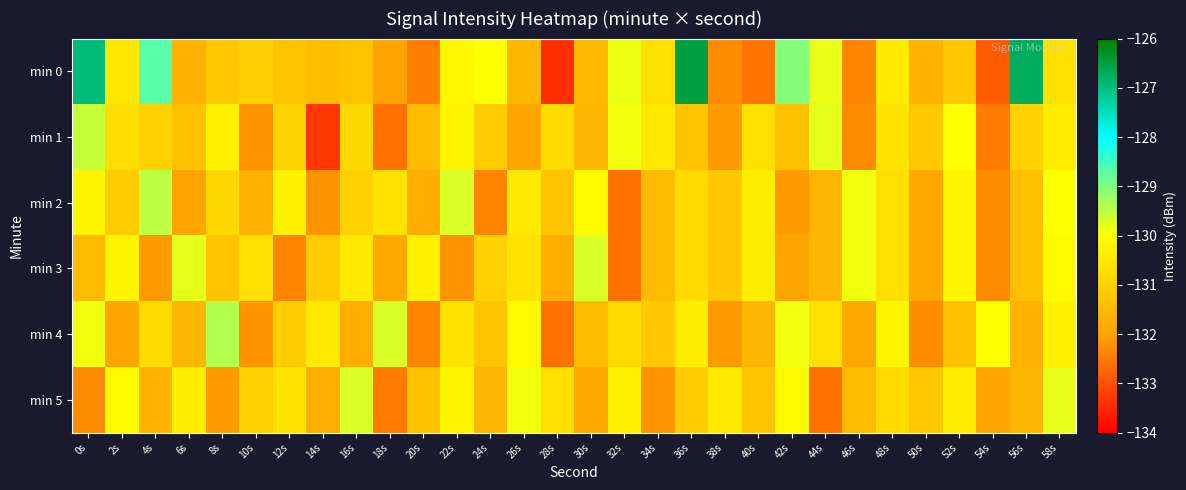

Reading left to right, list all the values displayed in this chart.

min 0: 0s=-126.9	2s=-130.5	4s=-128.7	6s=-131.7	8s=-131.2	10s=-131.0	12s=-131.3	14s=-131.5	16s=-131.3	18s=-132.0	20s=-132.4	22s=-130.2	24s=-130.0	26s=-131.6	28s=-133.4	30s=-131.5	32s=-129.9	34s=-130.7	36s=-126.5	38s=-132.3	40s=-132.6	42s=-129.0	44s=-129.8	46s=-132.4	48s=-130.4	50s=-131.7	52s=-131.2	54s=-132.9	56s=-126.7	58s=-130.7
min 1: 0s=-129.6	2s=-130.7	4s=-131.0	6s=-131.4	8s=-130.3	10s=-132.2	12s=-131.0	14s=-133.3	16s=-130.9	18s=-132.6	20s=-131.5	22s=-130.2	24s=-131.1	26s=-132.0	28s=-130.8	30s=-131.6	32s=-129.9	34s=-130.5	36s=-131.3	38s=-132.1	40s=-130.7	42s=-131.4	44s=-129.8	46s=-132.3	48s=-130.6	50s=-131.2	52s=-130.0	54s=-132.5	56s=-131.0	58s=-130.4
min 2: 0s=-130.2	2s=-131.1	4s=-129.5	6s=-132.0	8s=-130.9	10s=-131.7	12s=-130.3	14s=-132.2	16s=-131.0	18s=-130.6	20s=-131.8	22s=-129.7	24s=-132.4	26s=-130.5	28s=-131.3	30s=-130.1	32s=-132.6	34s=-131.5	36s=-130.8	38s=-131.2	40s=-130.4	42s=-132.1	44s=-131.6	46s=-129.9	48s=-130.7	50s=-131.9	52s=-130.2	54s=-132.3	56s=-131.4	58s=-130.0
min 3: 0s=-131.5	2s=-130.2	4s=-132.1	6s=-129.8	8s=-131.3	10s=-130.7	12s=-132.4	14s=-131.1	16s=-130.5	18s=-131.9	20s=-130.3	22s=-132.2	24s=-131.0	26s=-130.6	28s=-131.8	30s=-129.7	32s=-132.6	34s=-131.5	36s=-130.8	38s=-131.2	40s=-130.4	42s=-132.0	44s=-131.6	46s=-129.9	48s=-130.7	50s=-131.9	52s=-130.2	54s=-132.3	56s=-131.4	58s=-130.1
min 4: 0s=-129.9	2s=-132.0	4s=-130.8	6s=-131.6	8s=-129.4	10s=-132.2	12s=-131.1	14s=-130.5	16s=-131.8	18s=-129.7	20s=-132.4	22s=-130.6	24s=-131.3	26s=-130.1	28s=-132.6	30s=-131.5	32s=-130.8	34s=-131.2	36s=-130.4	38s=-132.1	40s=-131.6	42s=-129.9	44s=-130.7	46s=-131.9	48s=-130.2	50s=-132.3	52s=-131.4	54s=-130.0	56s=-131.7	58s=-130.3
min 5: 0s=-132.3	2s=-130.1	4s=-131.7	6s=-130.4	8s=-132.1	10s=-131.0	12s=-130.6	14s=-131.8	16s=-129.7	18s=-132.5	20s=-131.4	22s=-130.2	24s=-131.6	26s=-129.9	28s=-130.7	30s=-131.9	32s=-130.3	34s=-132.2	36s=-131.1	38s=-130.5	40s=-131.3	42s=-130.1	44s=-132.6	46s=-131.5	48s=-130.8	50s=-131.2	52s=-130.4	54s=-132.0	56s=-131.6	58s=-129.8